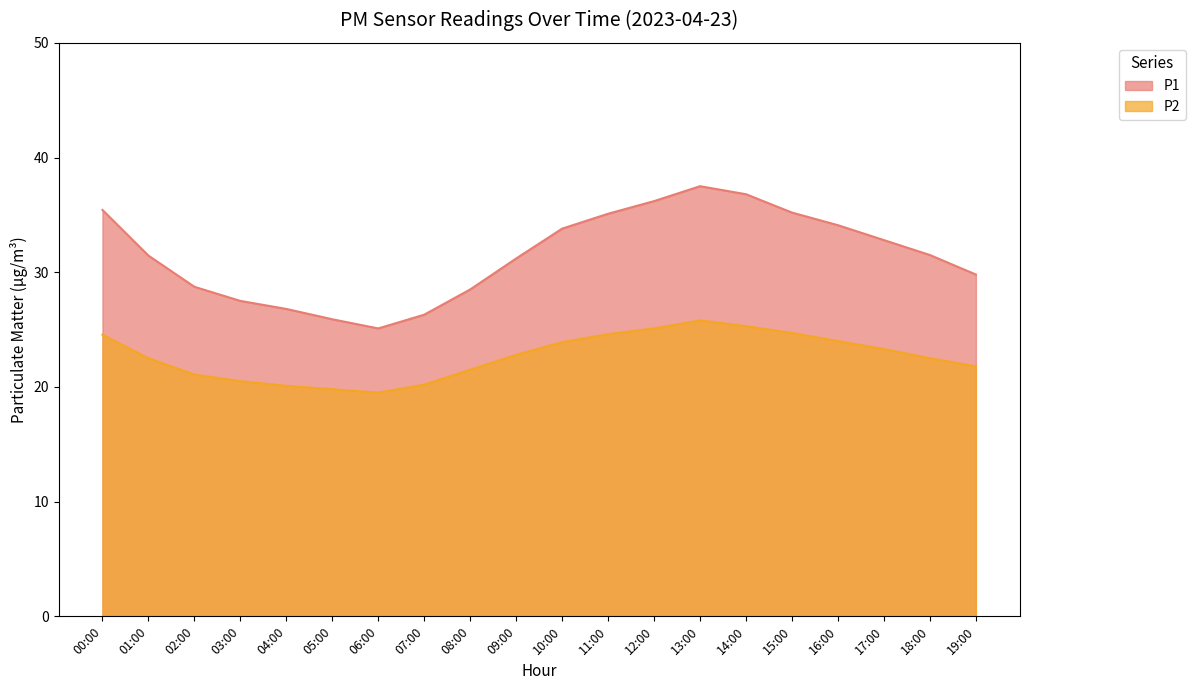

True or false: P1 and P2 cross at least once.

False